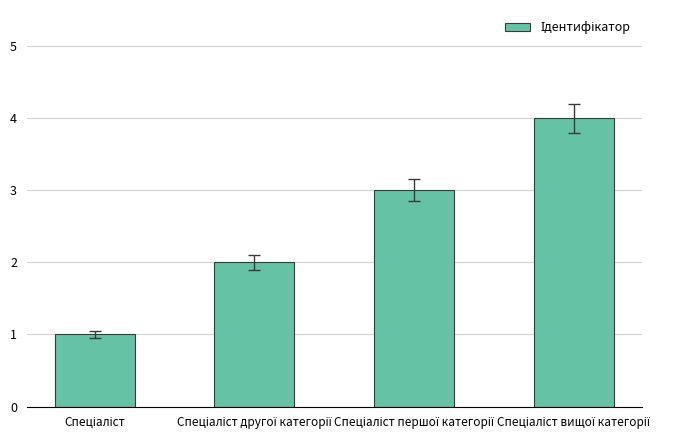

What is the greatest value displayed?

4